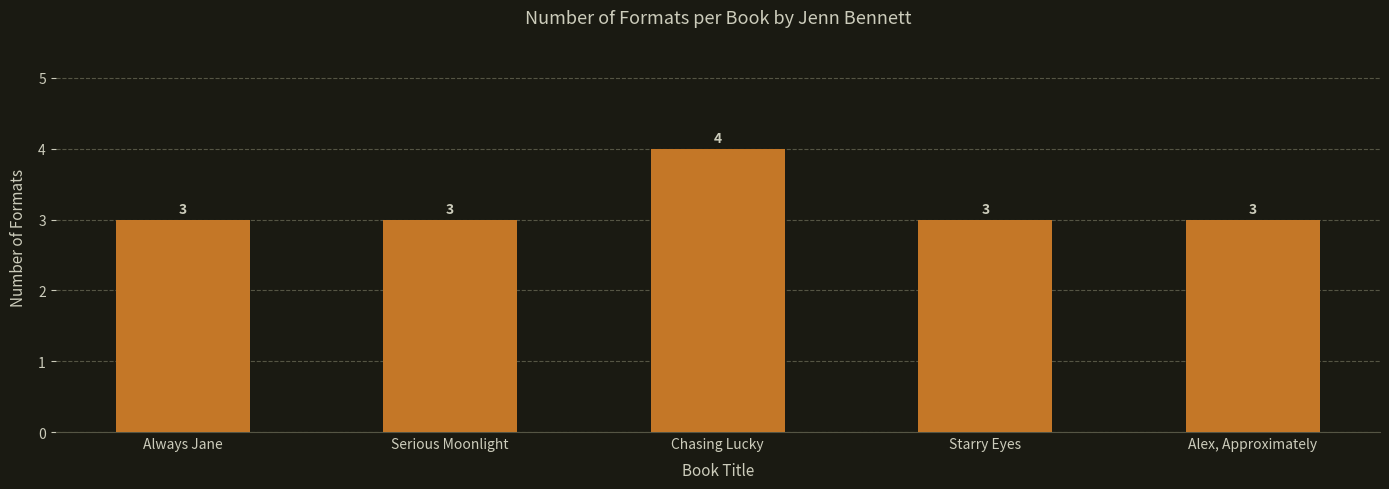

What is the approximate value at Alex, Approximately?

3